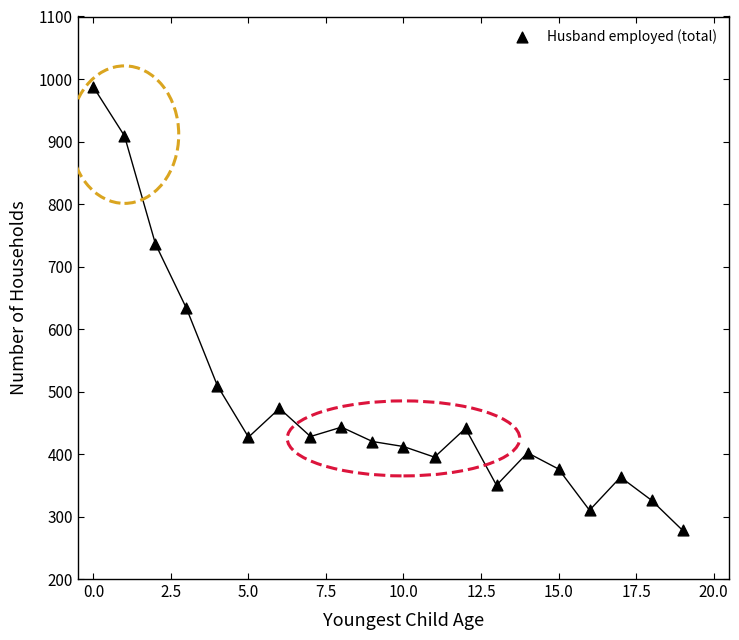

What is the range of Y values (max minus min)?

709